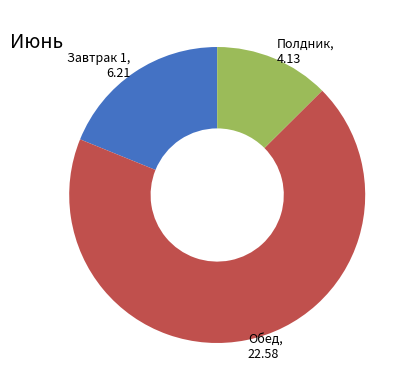

Which slice is the largest?

Обед